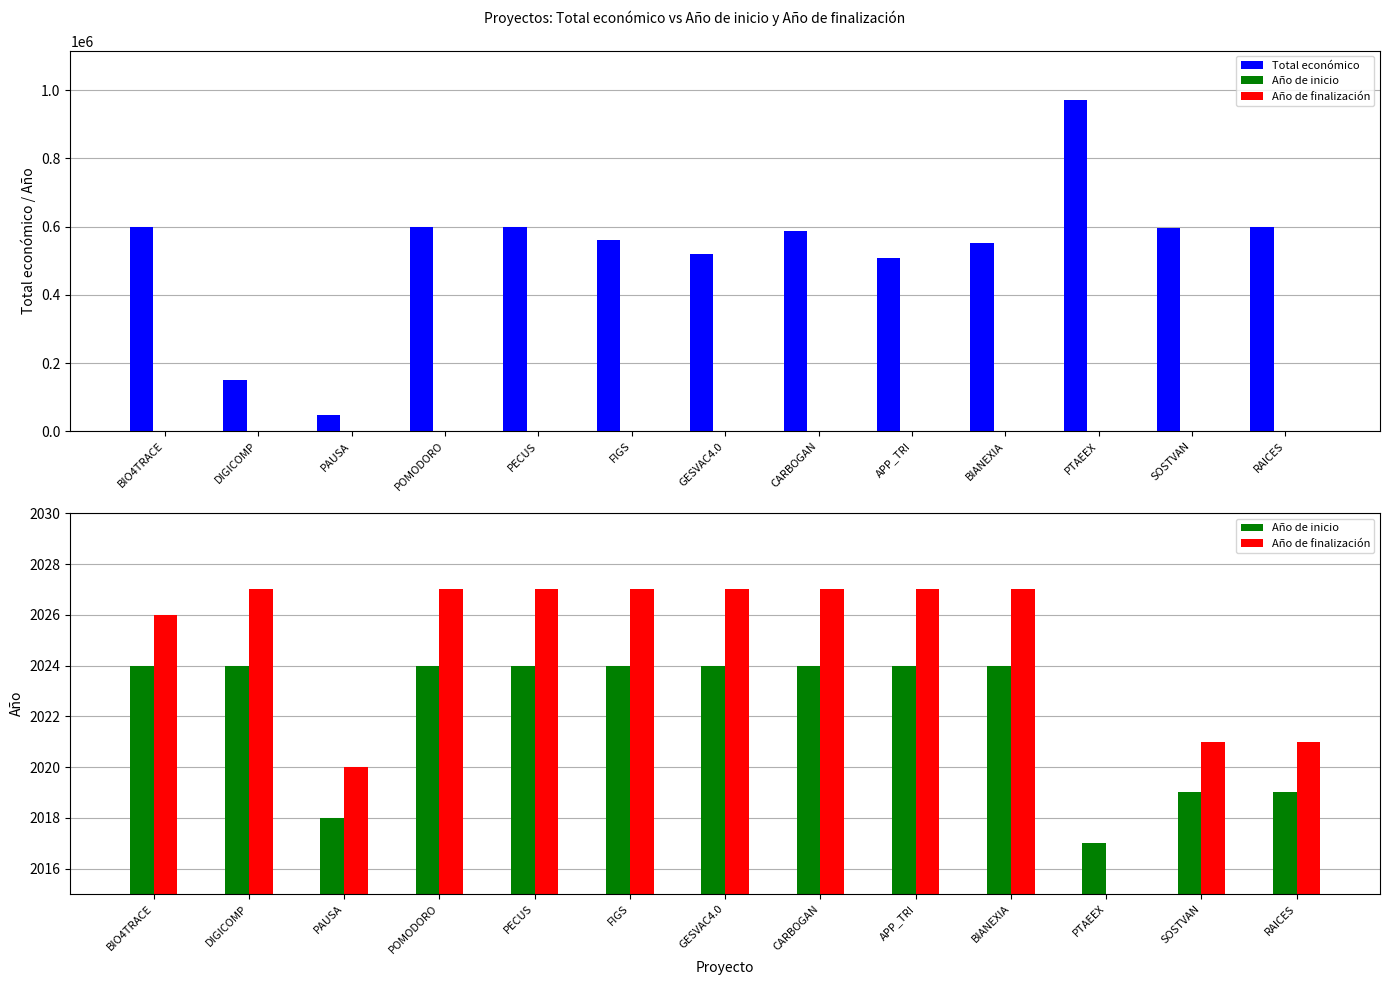

At which category does the chart reach its minimum across all series?

PTAEEX